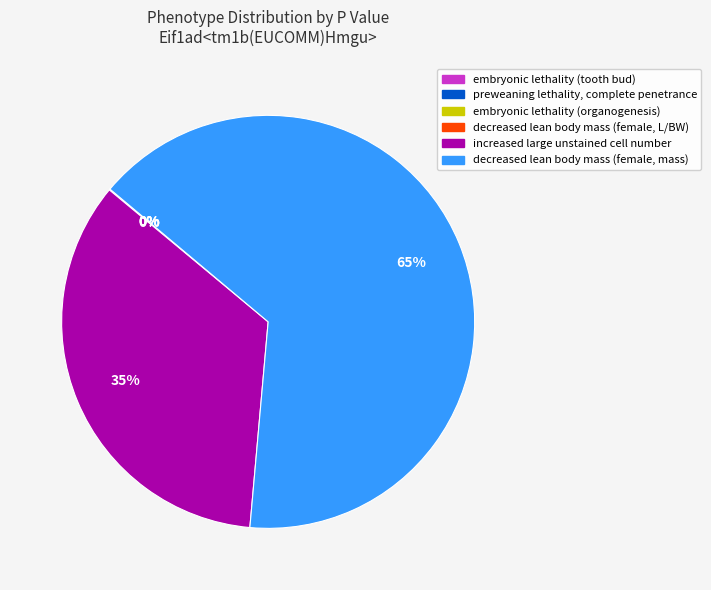

To the nearest percent, what is the difference between the largest and smallest slice percentages?

65%